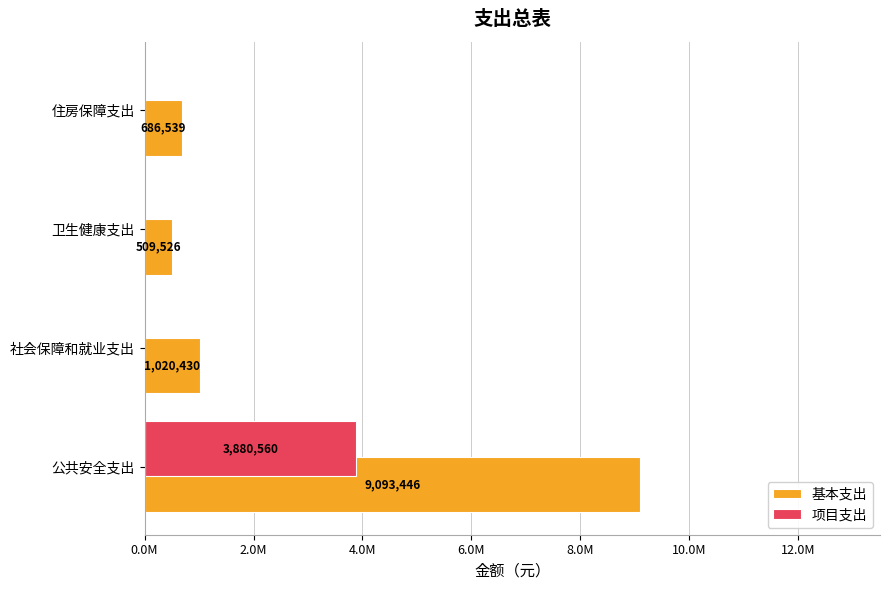

What is the greatest value displayed?

9093446.0